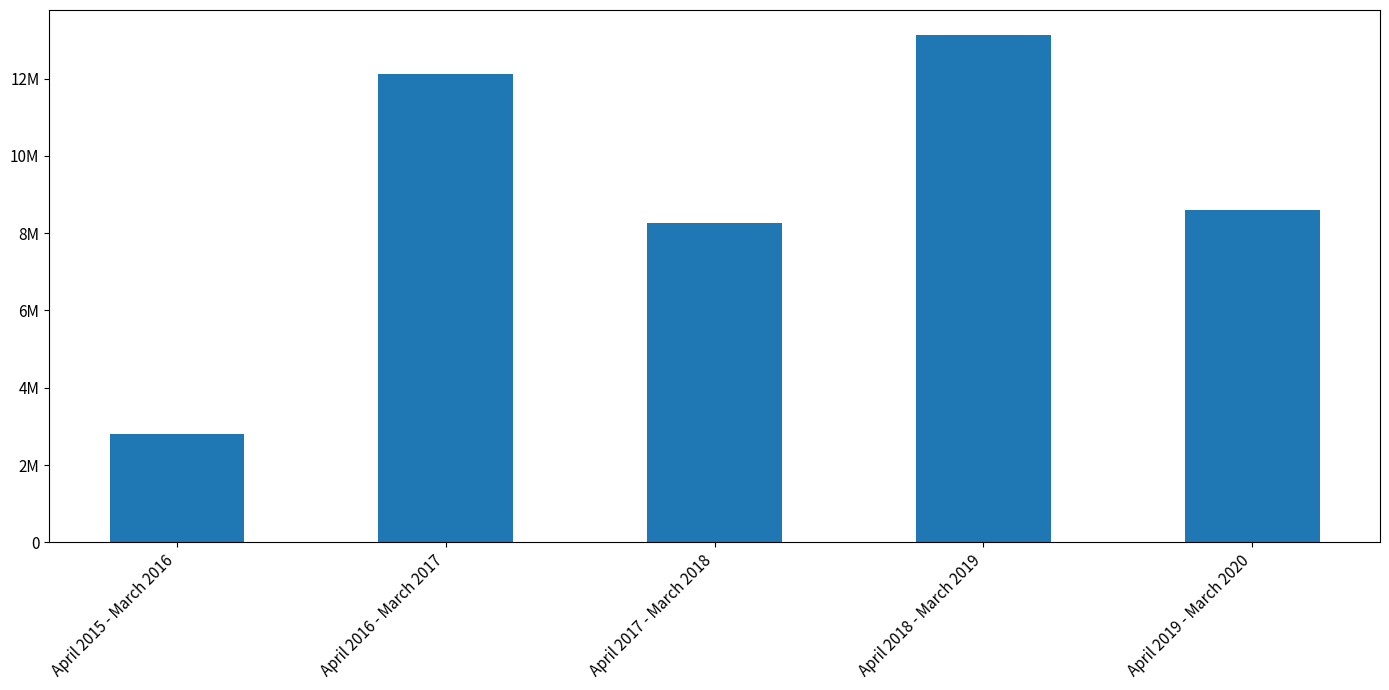

Reading right to left, what are all the values shown in this chart?

8600000.0	13116025.6	8253699.1	12121310.6	2812189.2